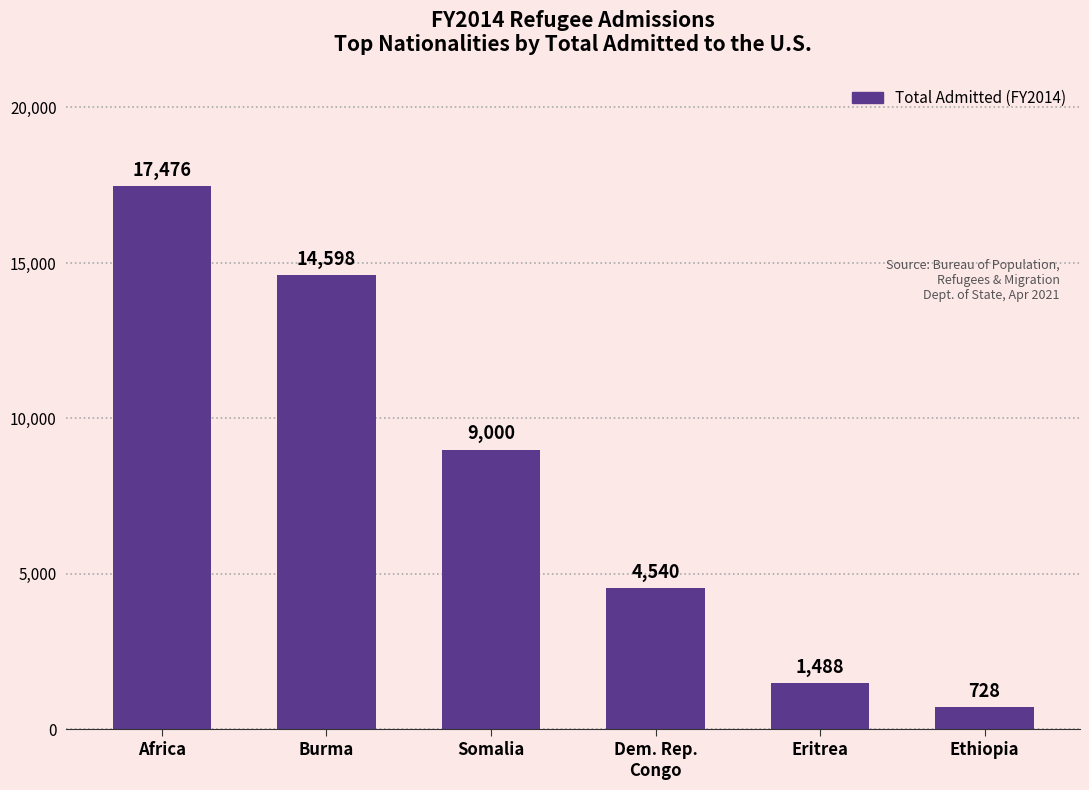

What is the greatest value displayed?

17476